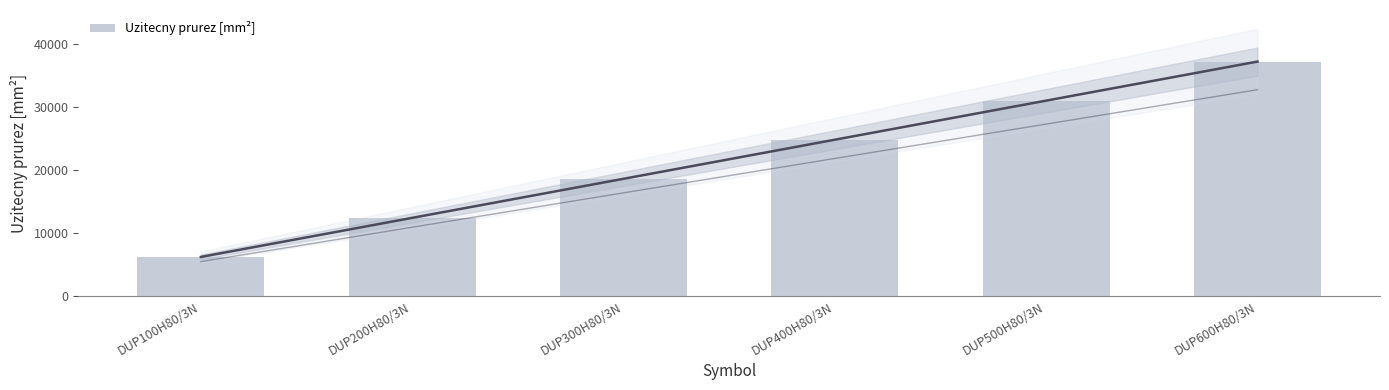

At which label is the value closest to 21700?

DUP300H80/3N